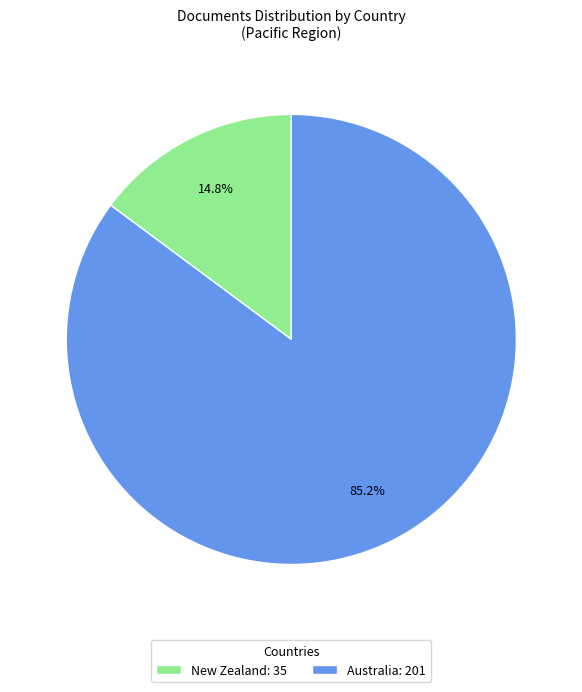

Is there any slice that represents more than half of the pie?

Yes